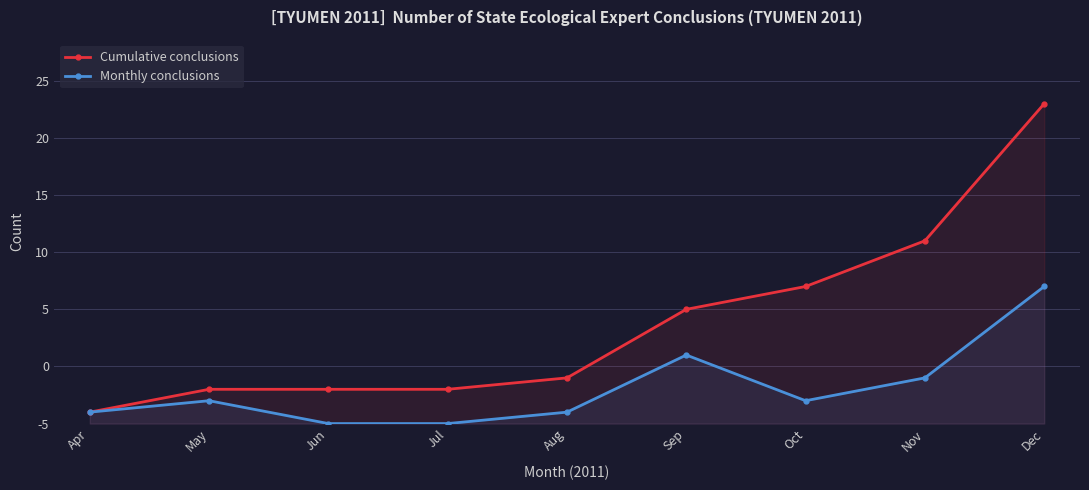

What is the highest value of the Monthly conclusions series?

12